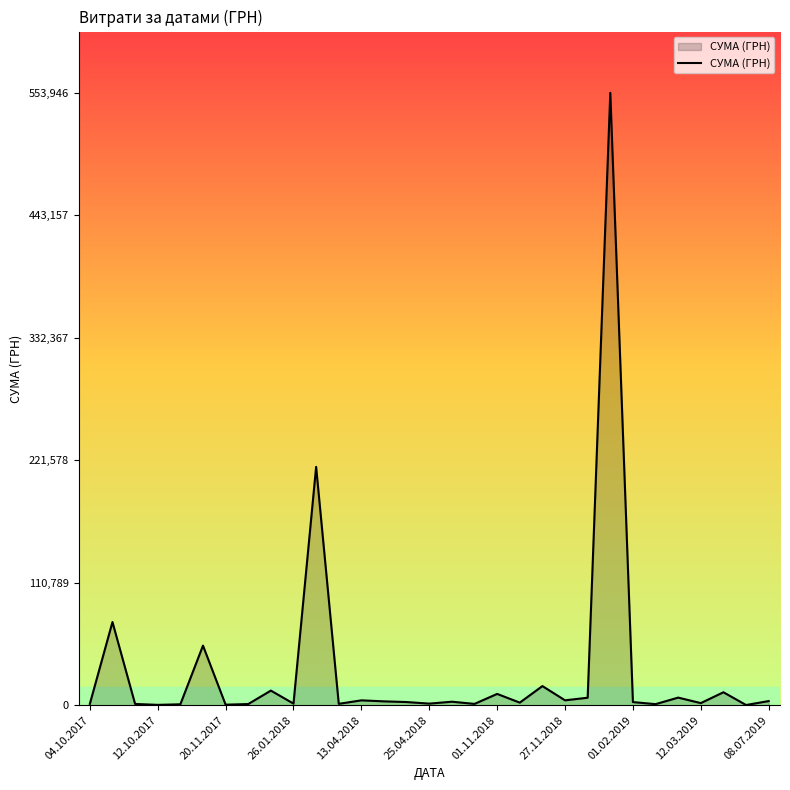

What is the difference between the maximum and minimum values?

553675.6